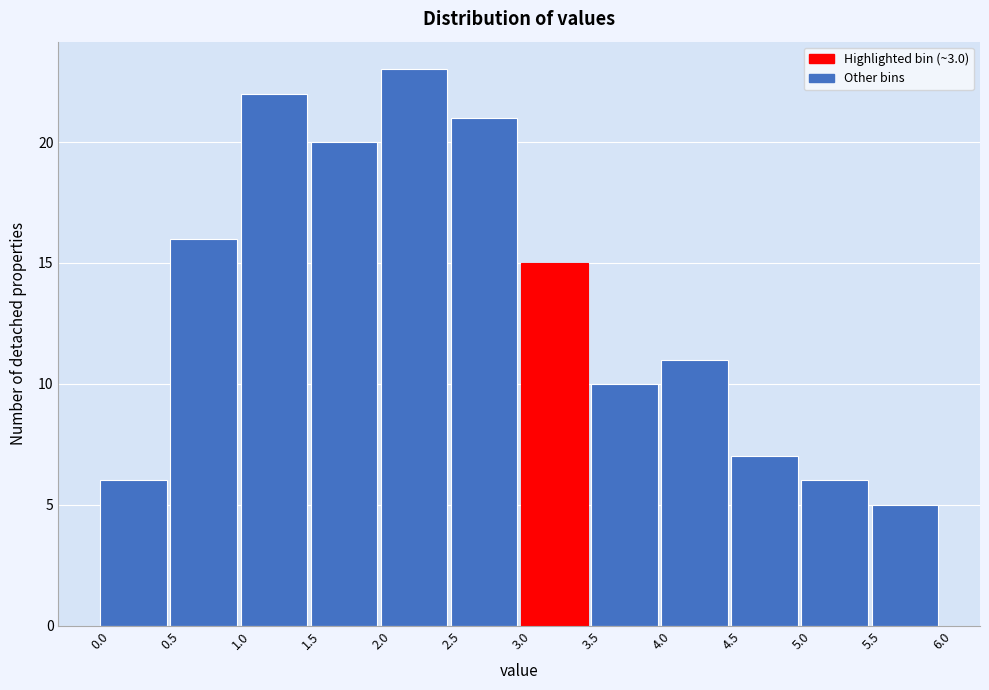

Reading left to right, transcribe this chart: for each bar, give the range it covers on the x-axis and its height. The values are not printed on the chart, so give them approximately, as read against the axis.

0.0 to 0.5: 6
0.5 to 1.0: 16
1.0 to 1.5: 22
1.5 to 2.0: 20
2.0 to 2.5: 23
2.5 to 3.0: 21
3.0 to 3.5: 15
3.5 to 4.0: 10
4.0 to 4.5: 11
4.5 to 5.0: 7
5.0 to 5.5: 6
5.5 to 6.0: 5